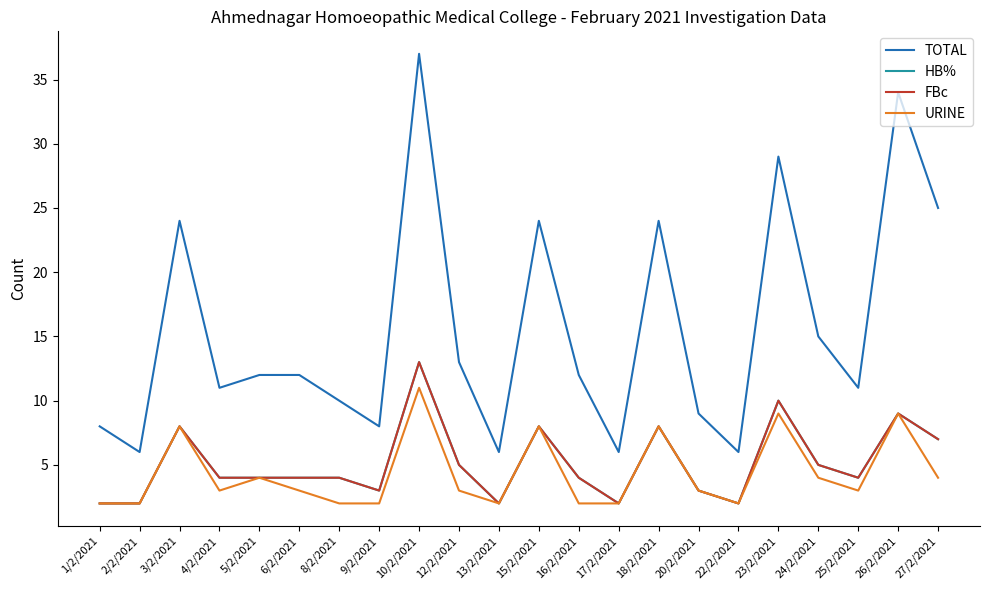

Read the HB% value at 26/2/2021, to the nearest 5.

10